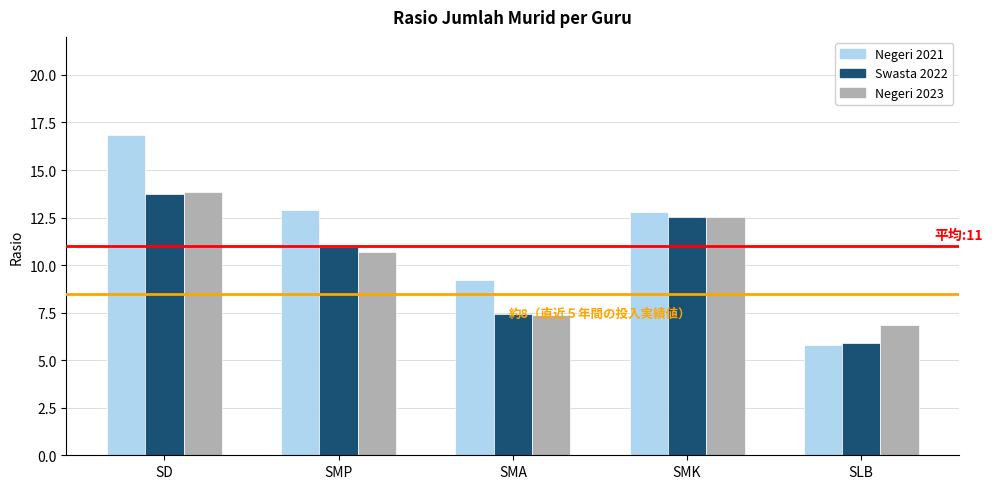

What is the total value across all series at SMA?

24.0